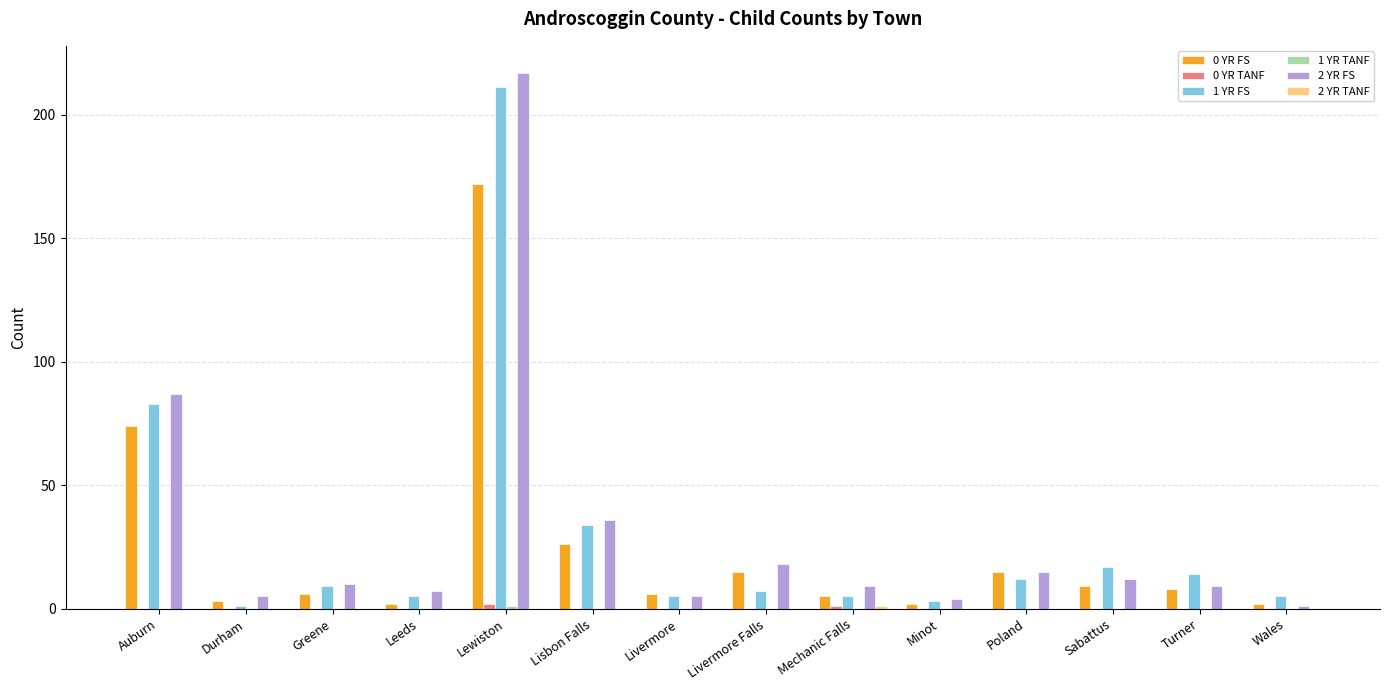

How many groups of bars are there?

14